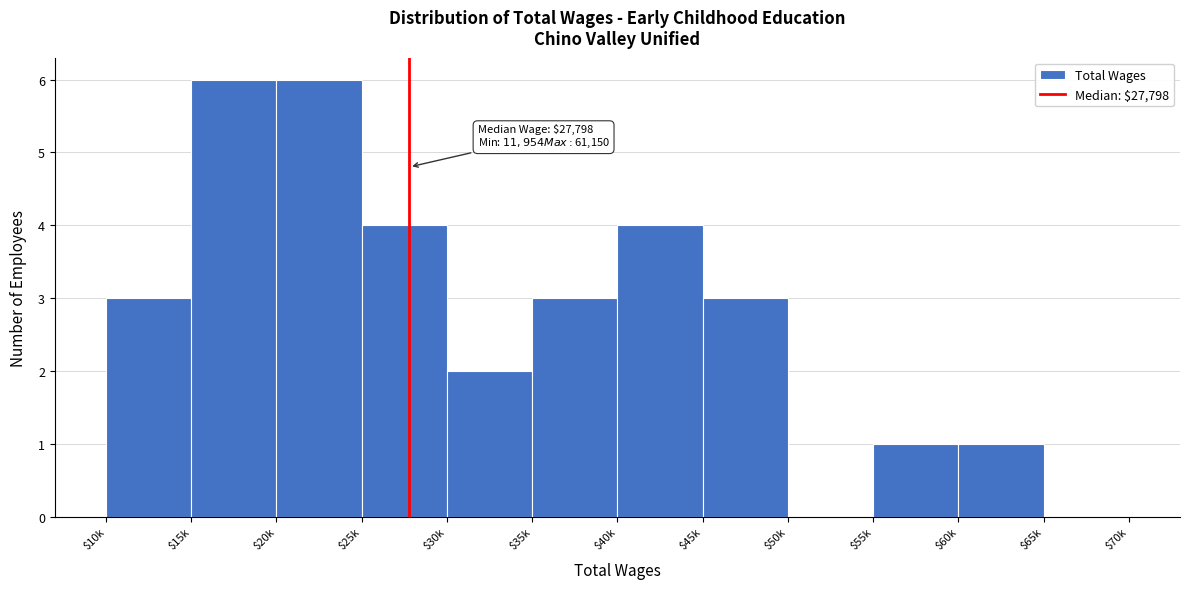

The value at $45k is 3. True or false?

True